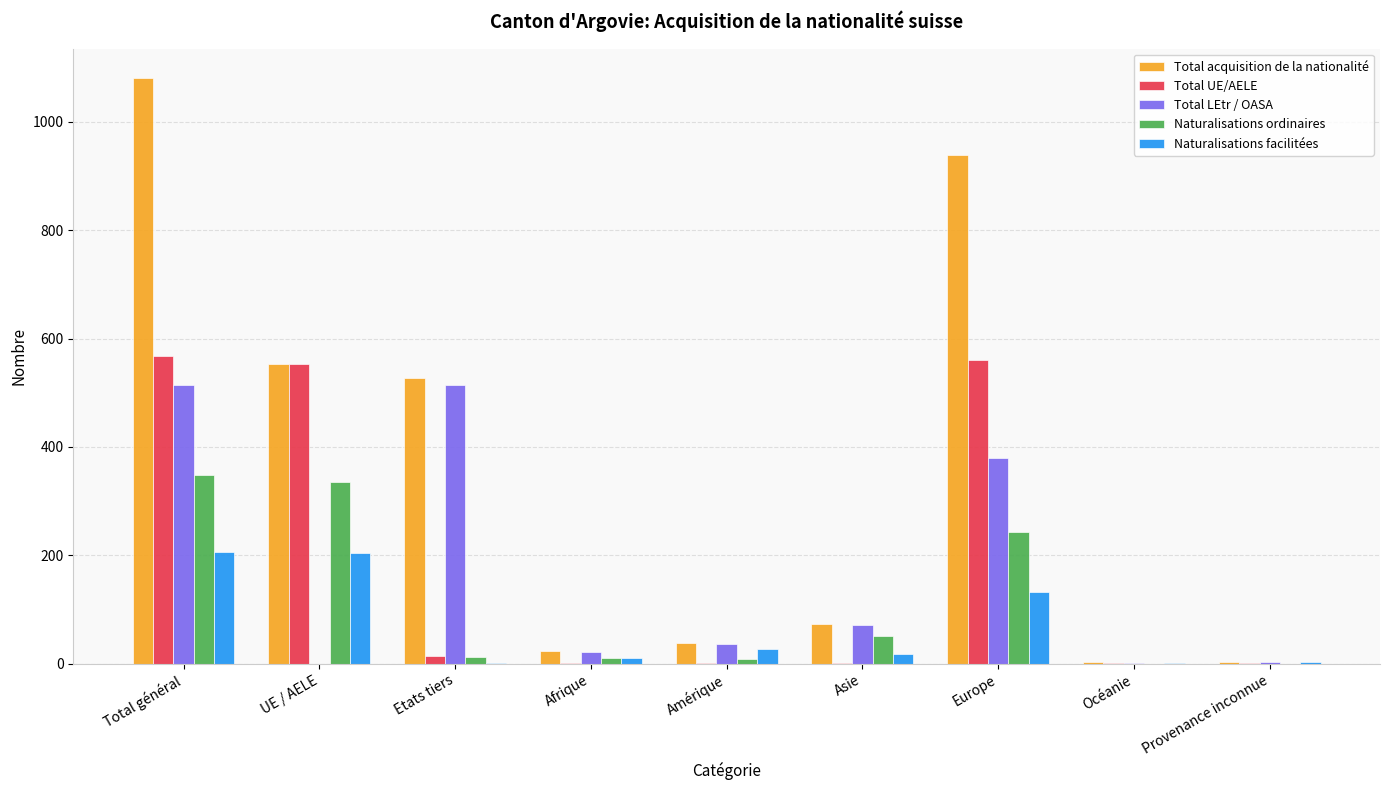

How many groups of bars are there?

9